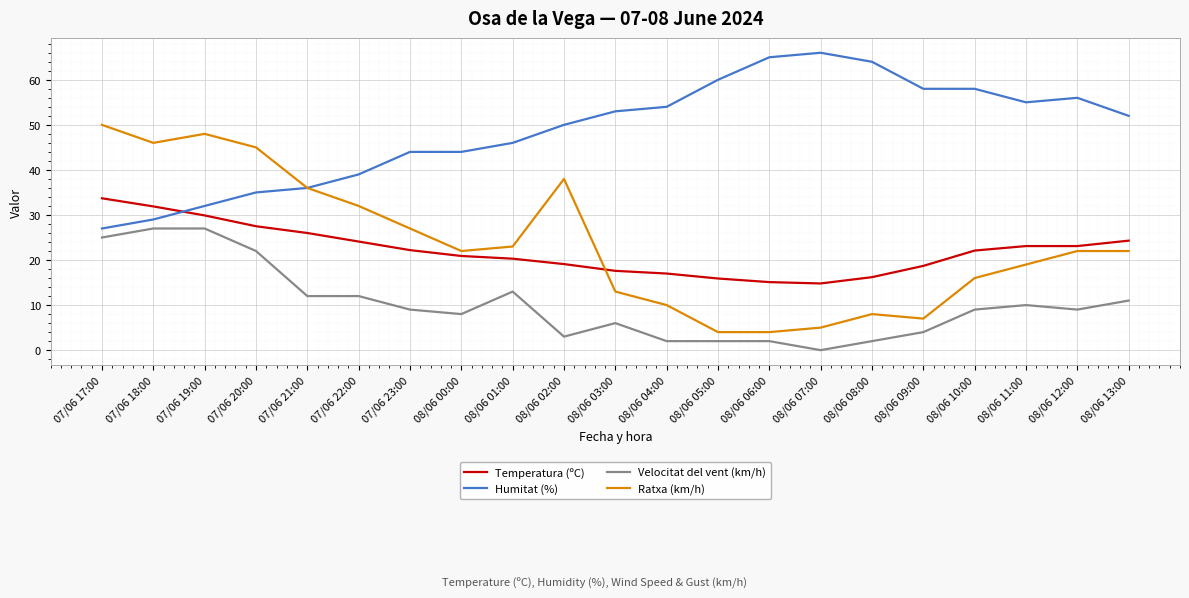

Is the value of Ratxa (km/h) at 08/06 07:00 greater than the value of Velocitat del vent (km/h) at 08/06 07:00?

Yes